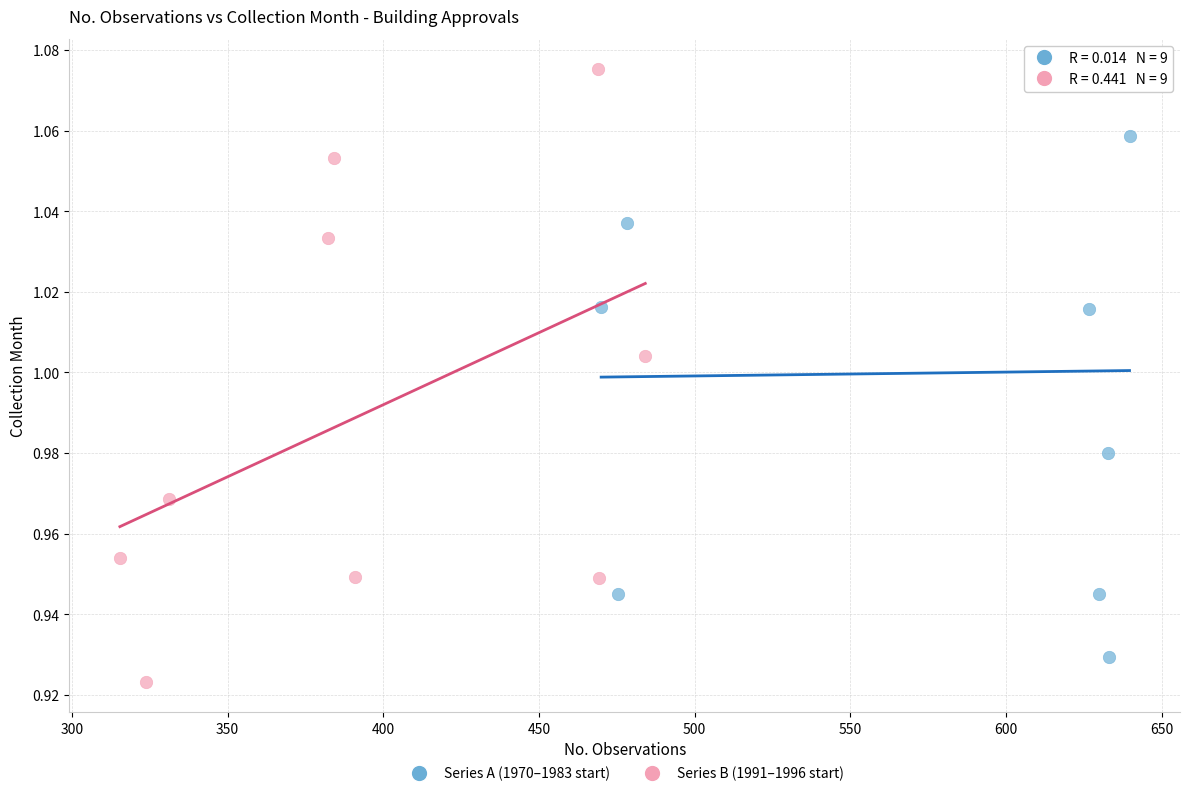

What are all the series names shown in the legend?

Series A (1970–1983 start), Series B (1991–1996 start)